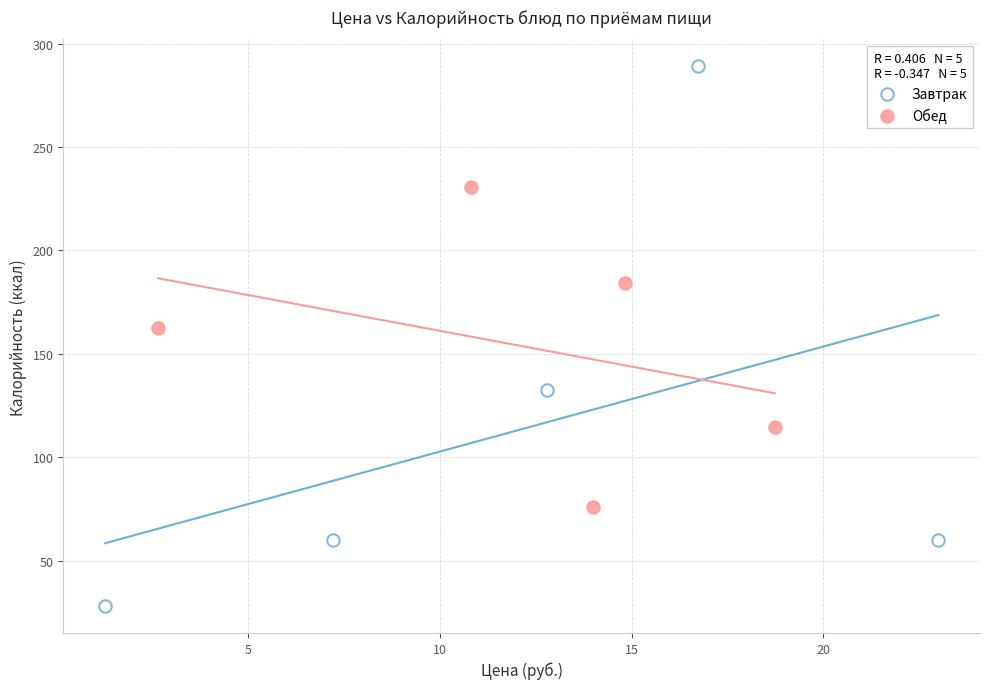

Which series contains the highest Y value?

Завтрак